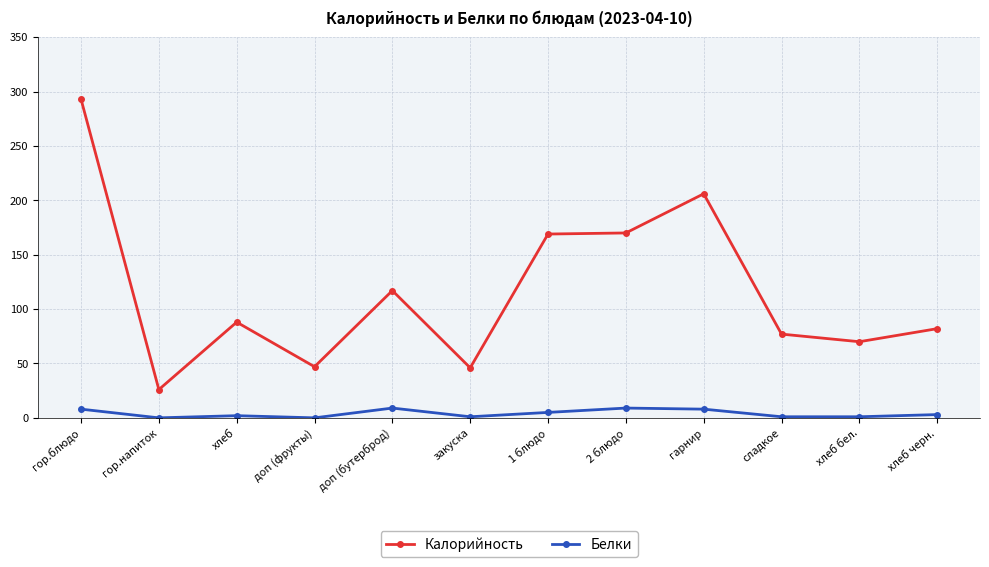

What is the label of the 6th point from the left?

закуска